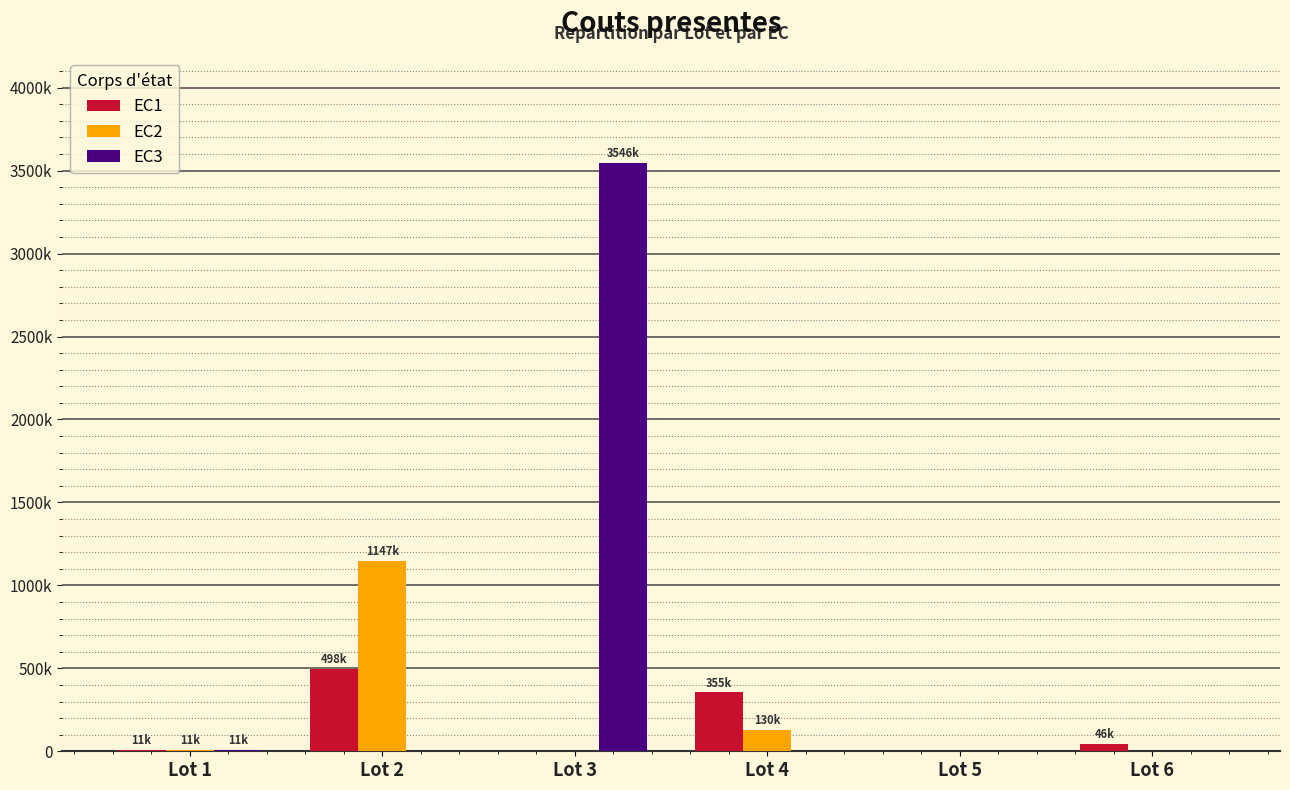

What are all the series names shown in the legend?

EC1, EC2, EC3